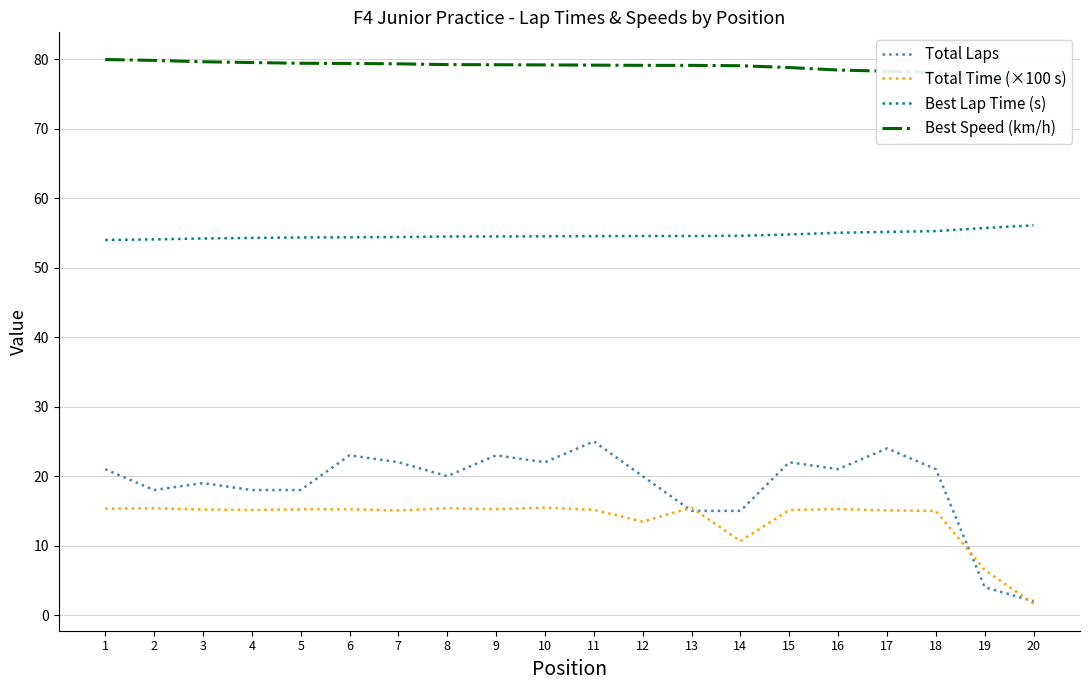

What is the approximate value of Best Speed (km/h) at 19?

77.5